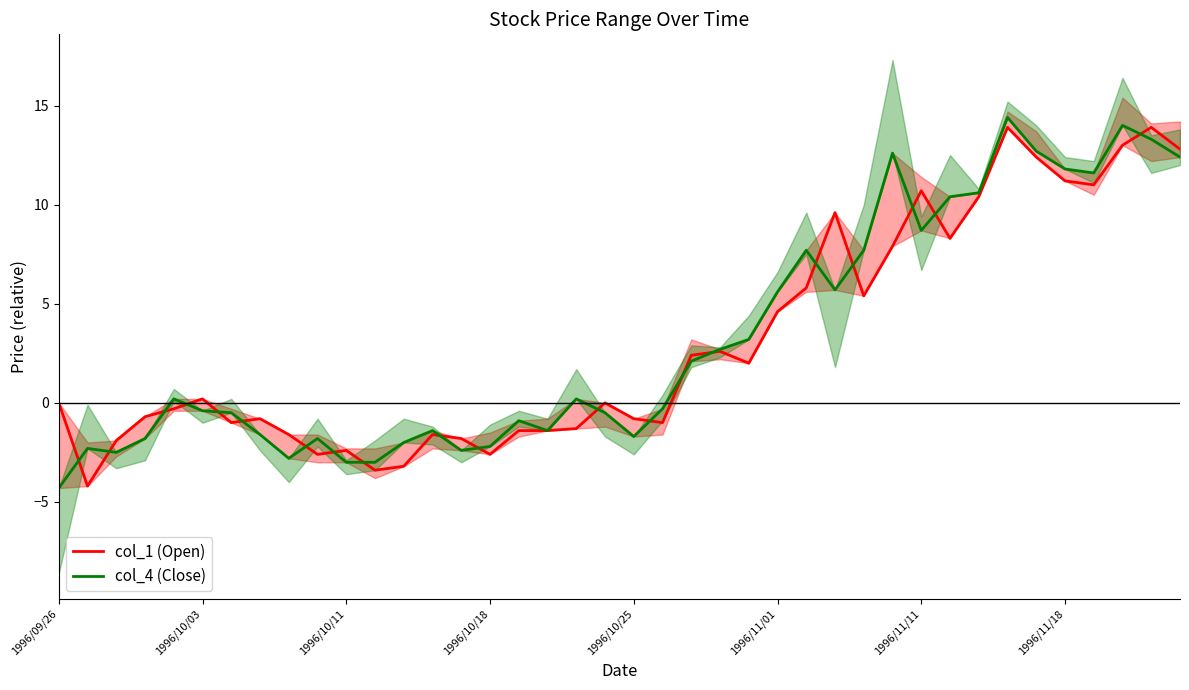

What is the total value across all series at 16?

-2.3